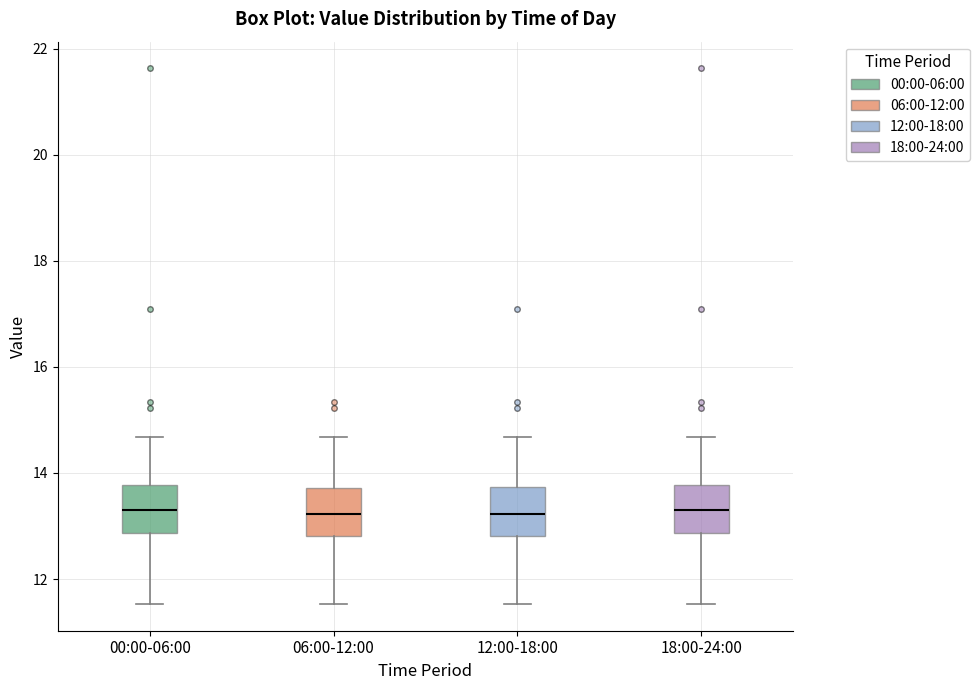

Reading left to right, read every box against the y-axis: the position of its median line, the range the box covers, and the ends of its whiskers. The values are not printed on the chart, so give them approximately, as read against the axis.

00:00-06:00: median 13.4, box 12.8 to 13.8, whiskers 11.6 to 14.6
06:00-12:00: median 13.2, box 12.8 to 13.8, whiskers 11.6 to 14.6
12:00-18:00: median 13.2, box 12.8 to 13.8, whiskers 11.6 to 14.6
18:00-24:00: median 13.4, box 12.8 to 13.8, whiskers 11.6 to 14.6